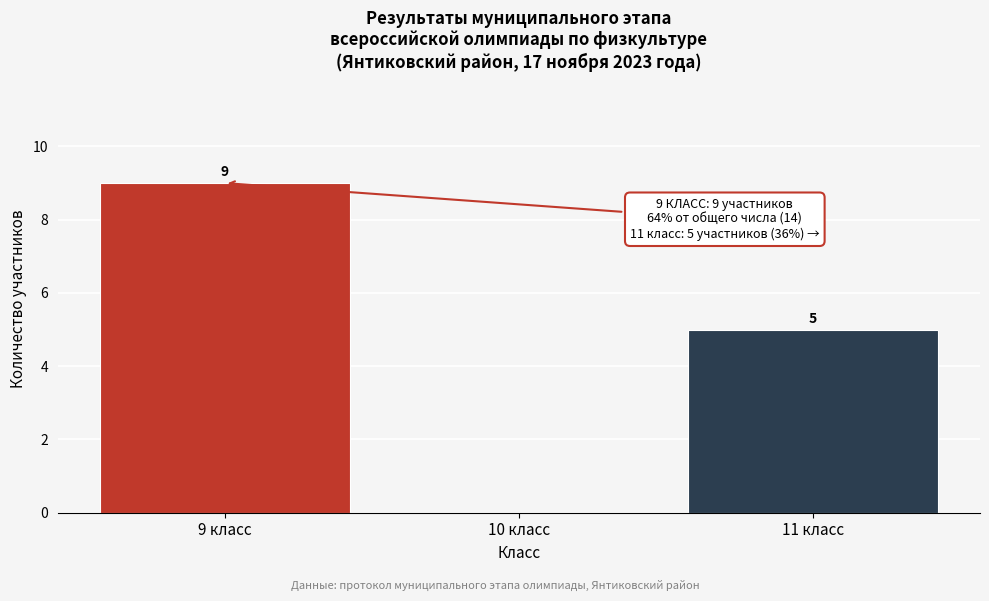

Which range on the x-axis has the tallest bar?

8.5 to 9.5